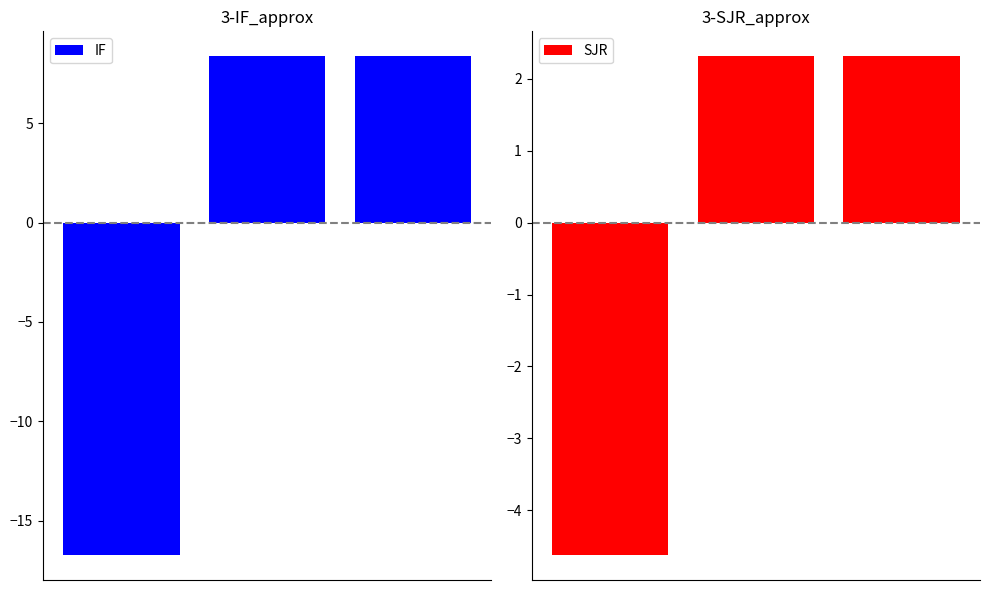

Between 0 and 2, which series saw the biggest shift?

IF